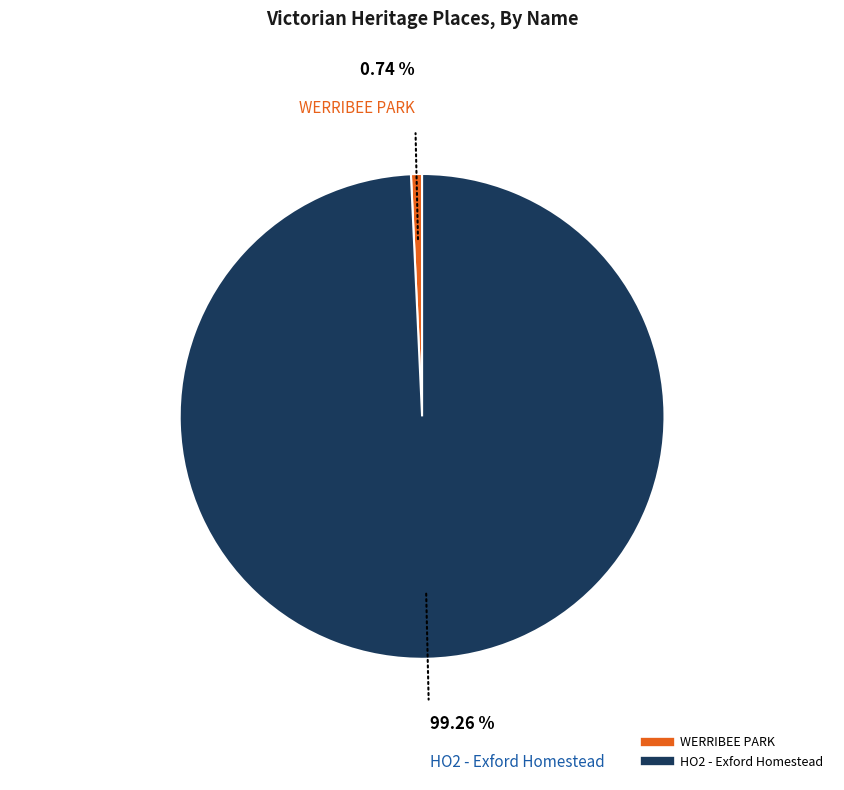

Is WERRIBEE PARK the majority of the pie?

No